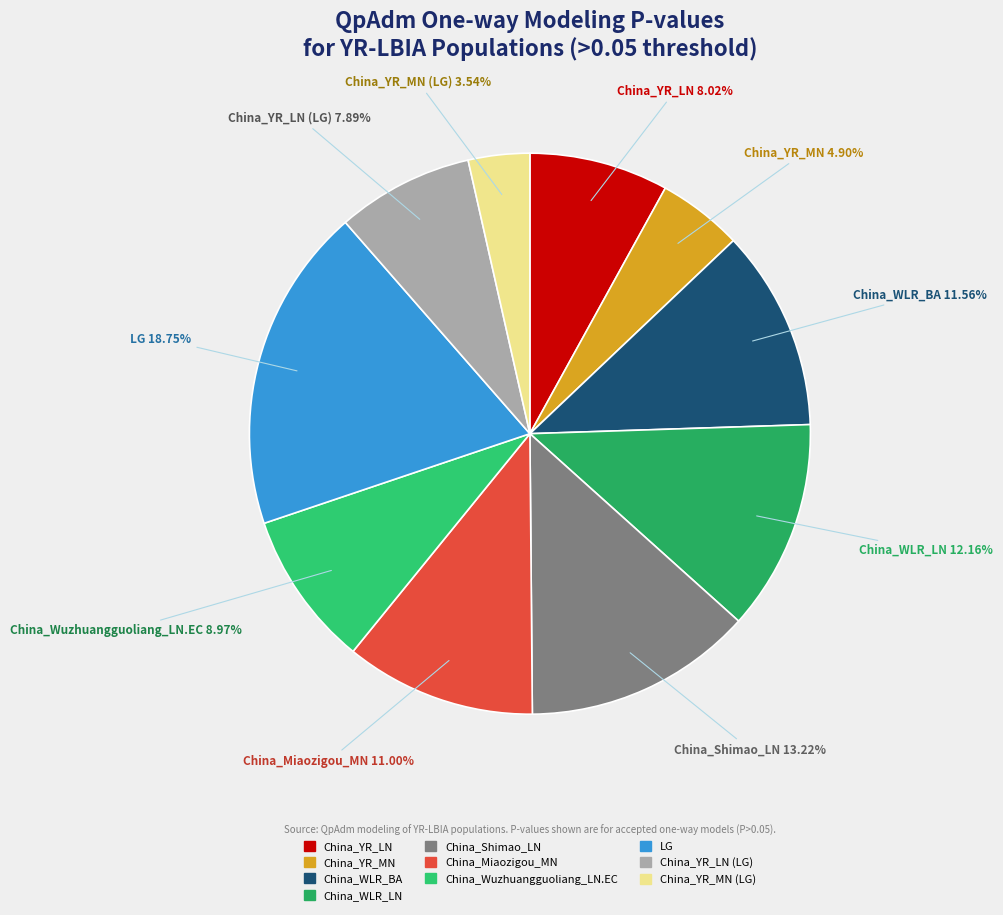

To the nearest percent, what is the average slice percentage?

10%